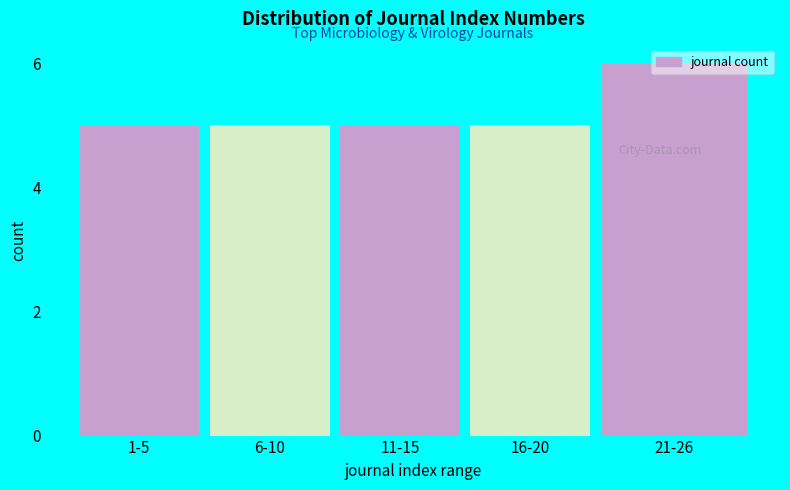

What is the change in value from 16-20 to 21-26?

+1